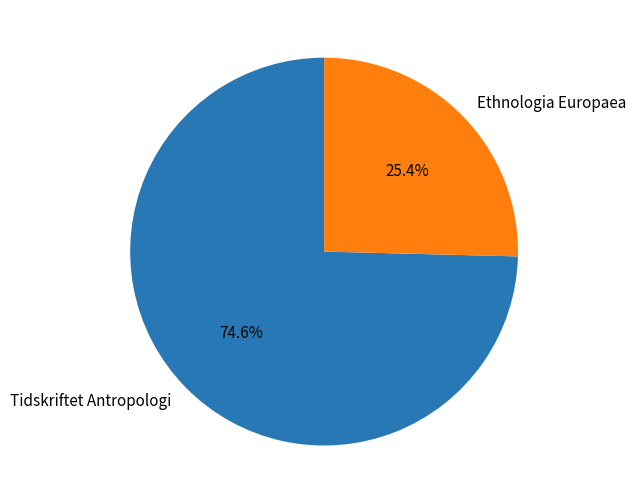

To the nearest percent, what is the difference between the Ethnologia Europaea and Tidskriftet Antropologi slice percentages?

49%